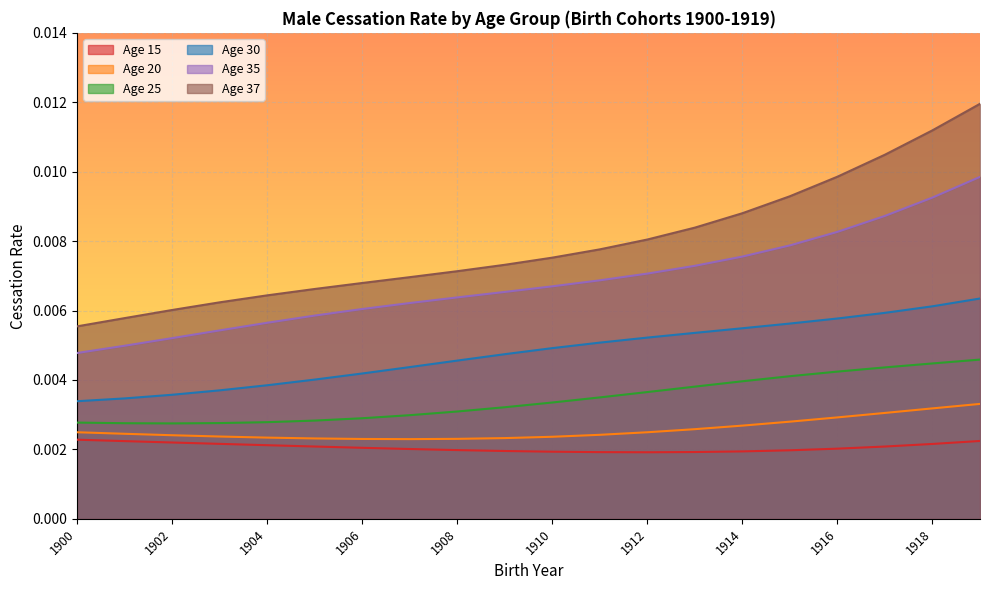

True or false: Age 37 and Age 30 intersect in this chart.

False